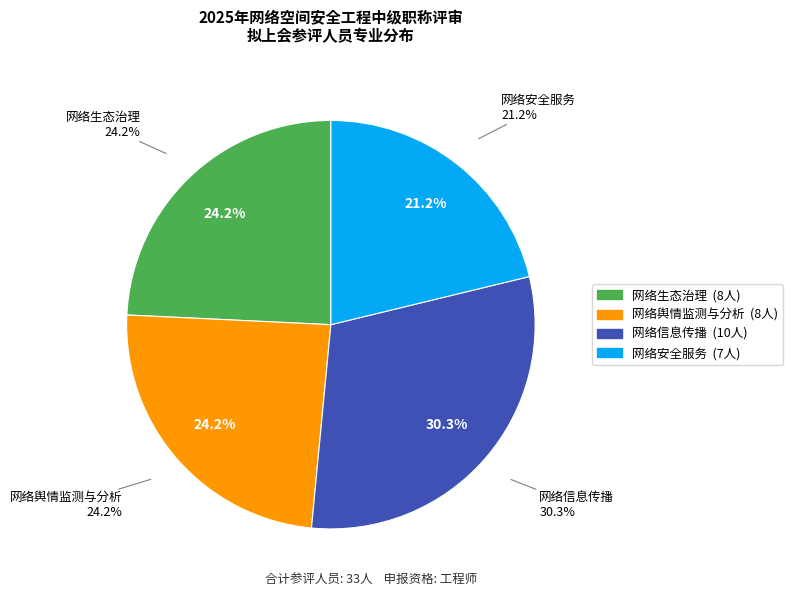

Which has a higher value, 网络舆情监测与分析 or 网络信息传播?

网络信息传播